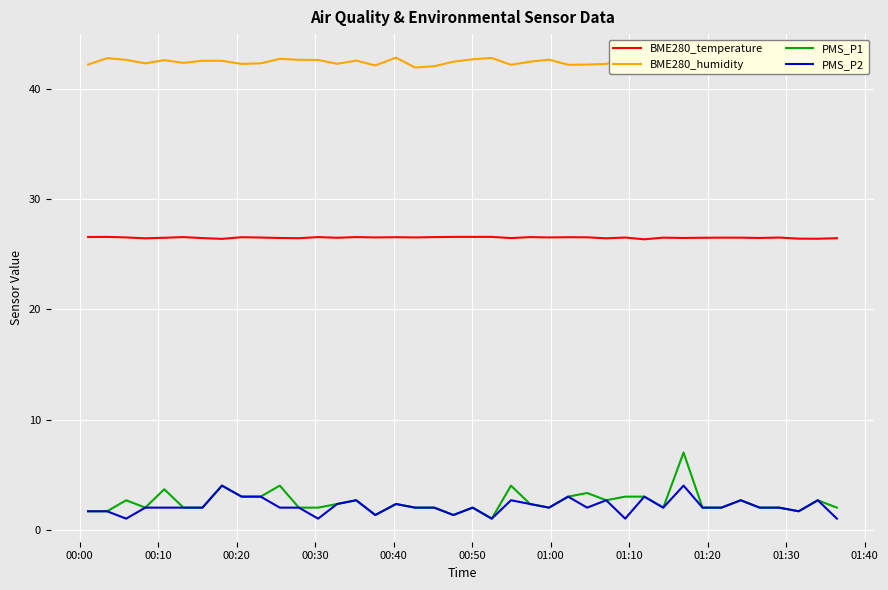

At how many categories does at least one series exceed 32?

40